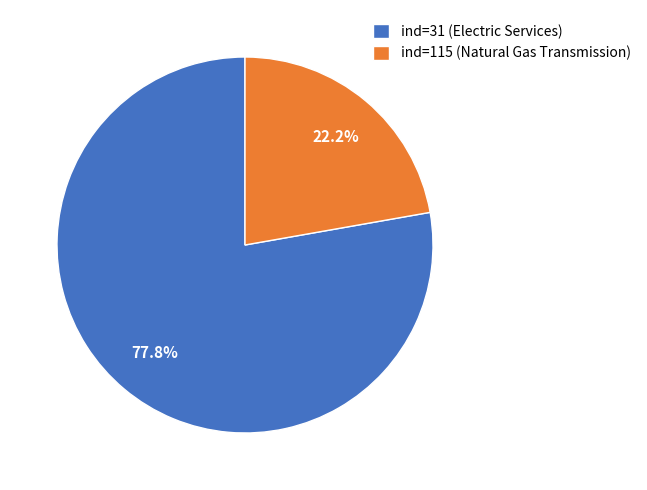

What is the smallest slice in the pie chart?

ind=115 (Natural Gas Transmission)